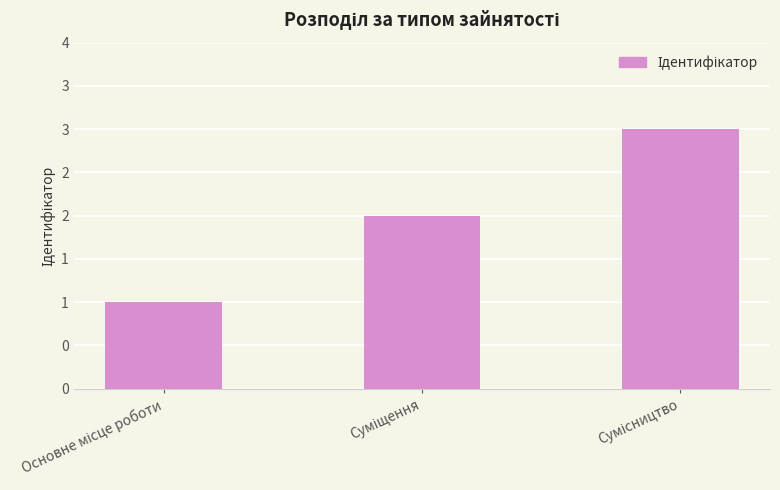

Are the bars horizontal?

No